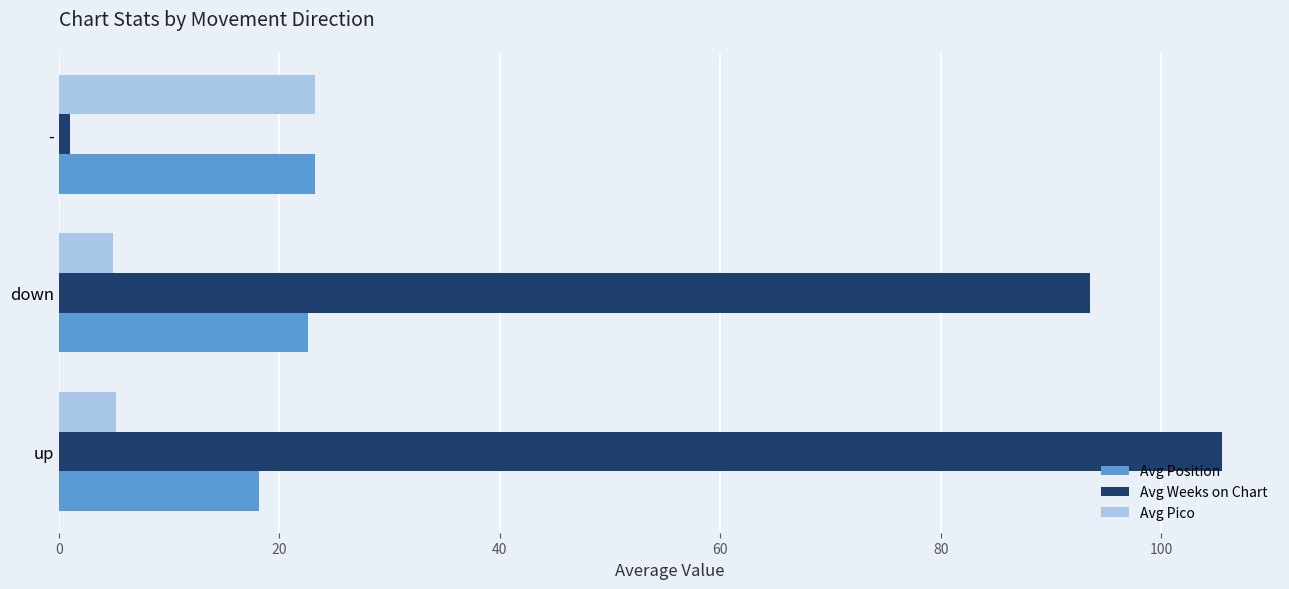

Which category has the highest value in the Avg Weeks on Chart series?

up